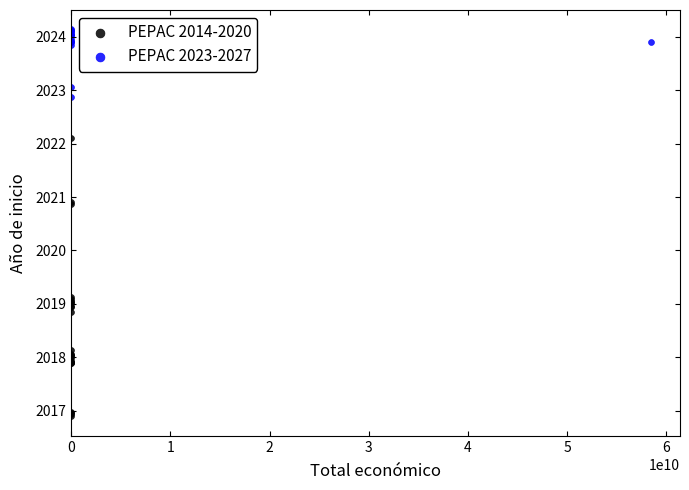

Which series has the largest Y range (max minus min)?

PEPAC 2014-2020